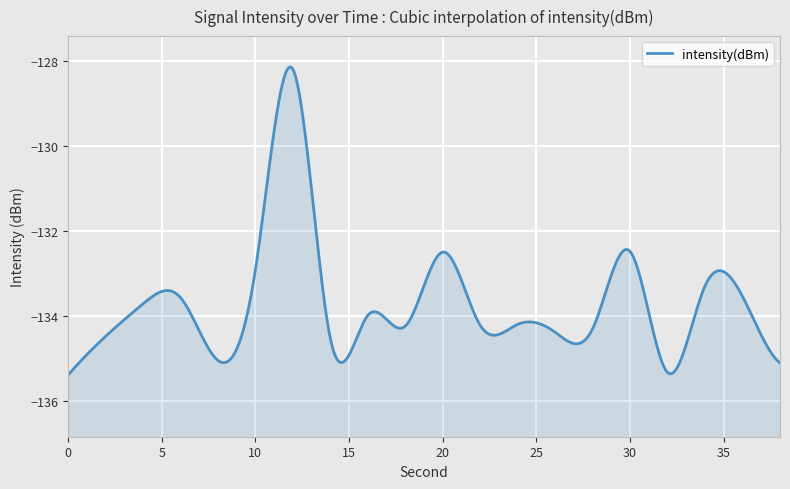

What is the sum of all values?

-2675.3